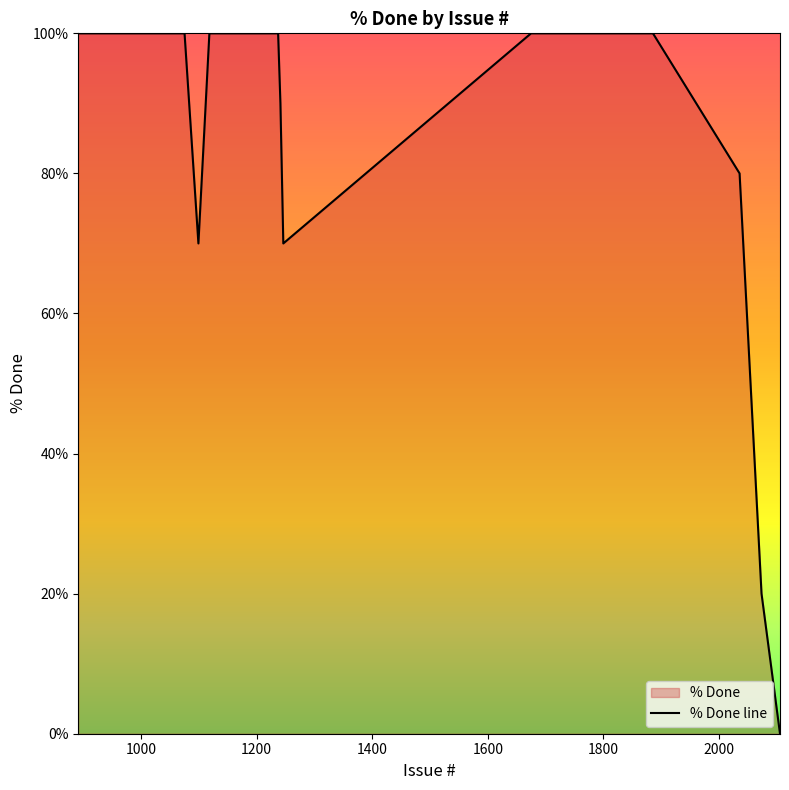

How many positive values are there?

39